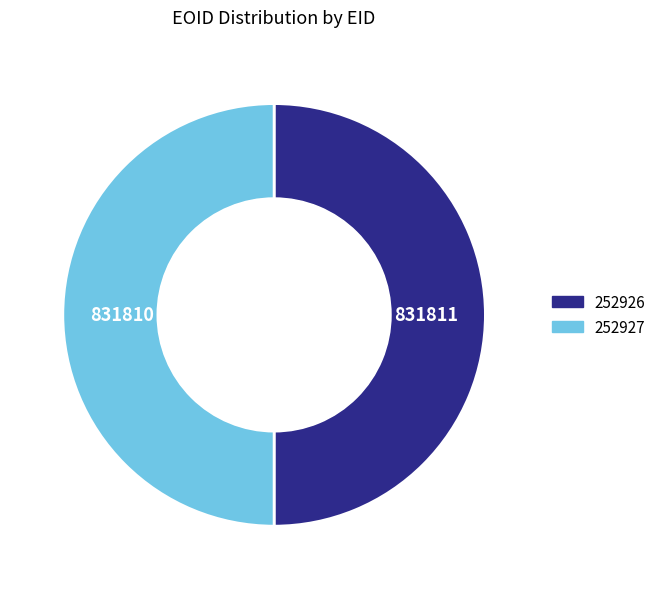

Count the number of slices in the pie.

2